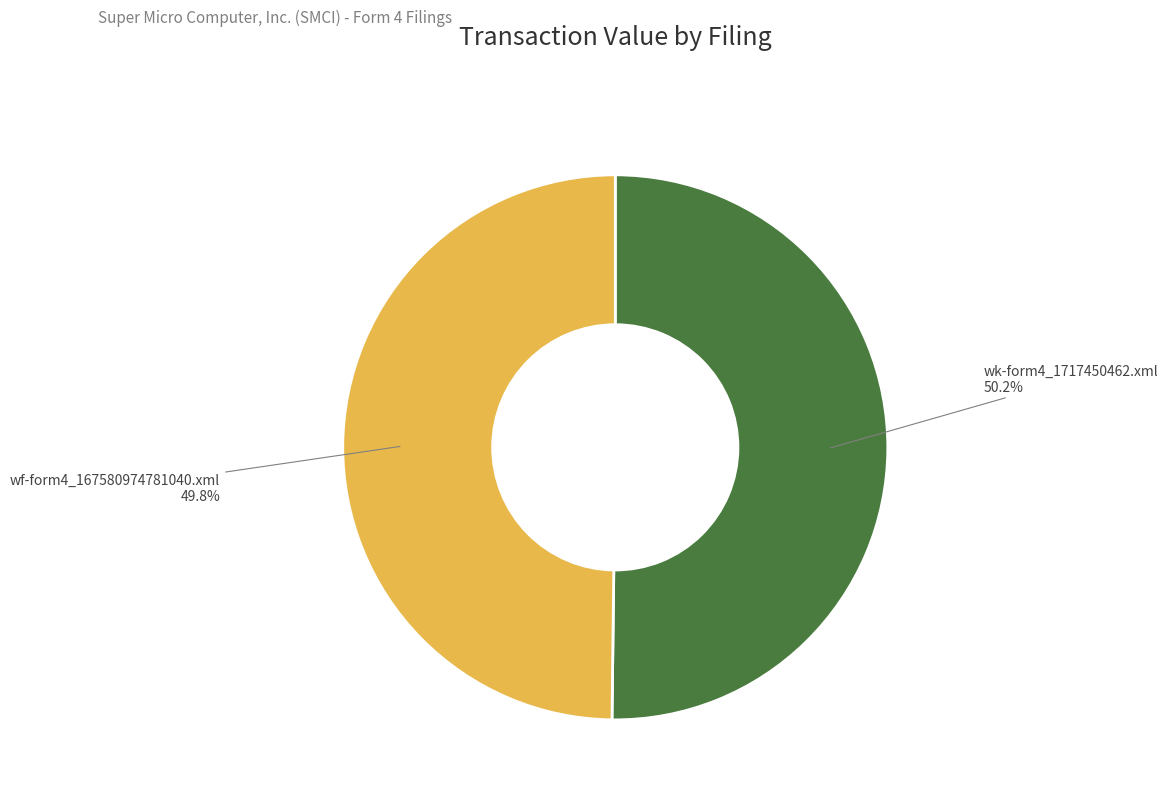

How many segments does this pie chart have?

2